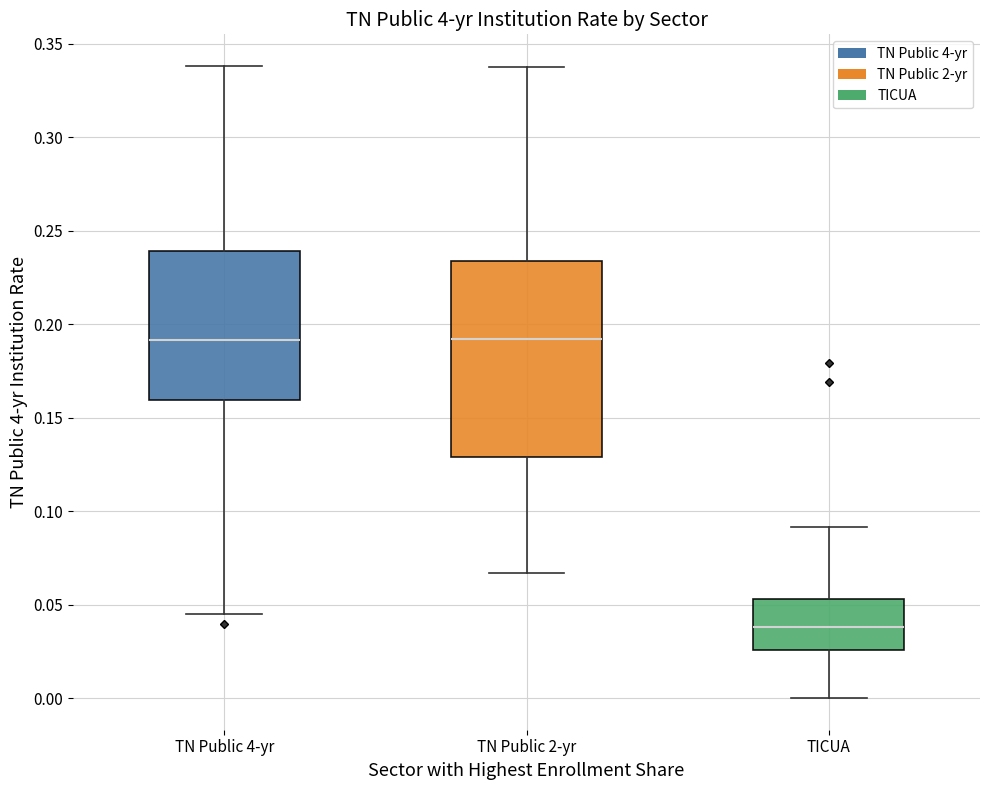

Reading left to right, transcribe this box plot: for each box, give where its median line is, the range the box spans, and where its two whiskers end, as read against the y-axis. The values are not printed on the chart, so give them approximately, as read against the axis.

TN Public 4-yr: median 0.190, box 0.160 to 0.240, whiskers 0.045 to 0.340
TN Public 2-yr: median 0.190, box 0.130 to 0.235, whiskers 0.065 to 0.340
TICUA: median 0.040, box 0.025 to 0.055, whiskers 0.000 to 0.090